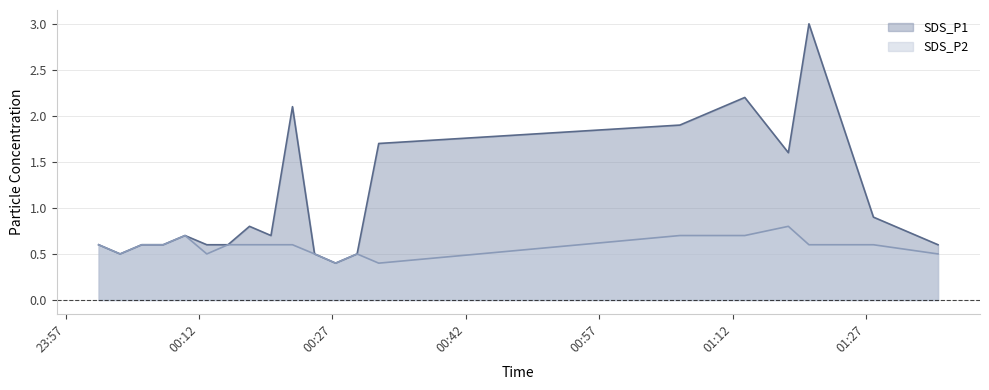

List the series in order of their overall mean, lowest first.

SDS_P2, SDS_P1